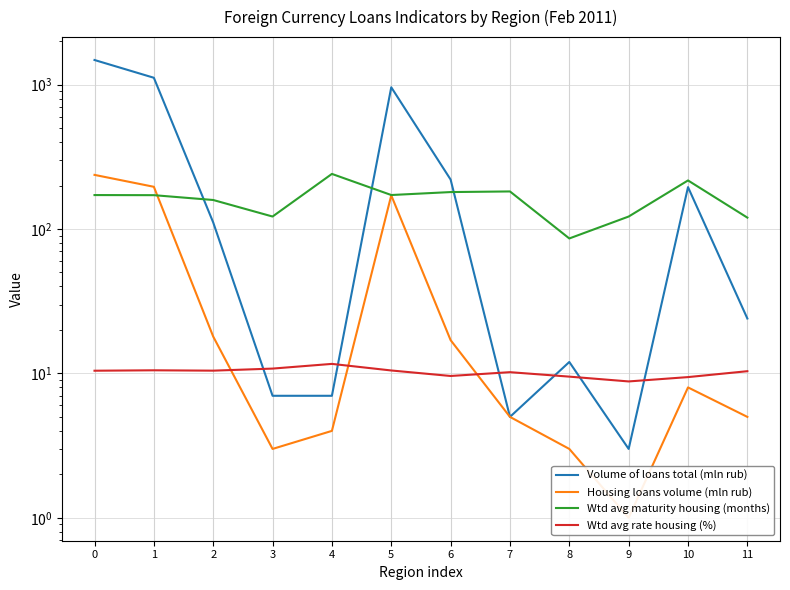

What is the value of the Wtd avg rate housing (%) point at the 3rd from the left?

10.4